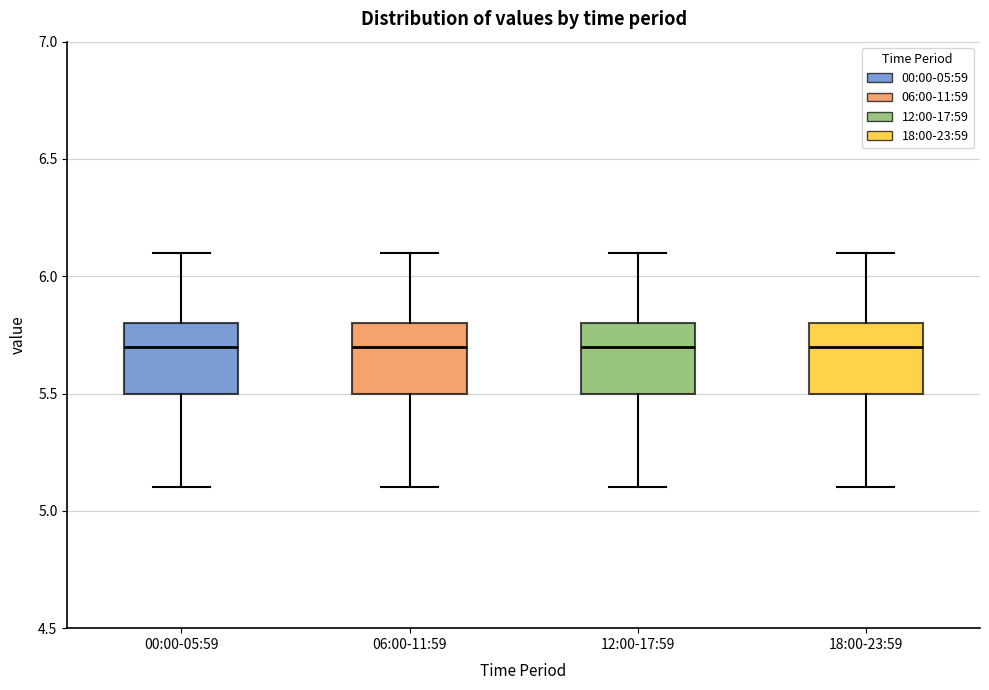

Reading left to right, transcribe this box plot: for each box, give where its median line is, the range the box spans, and where its two whiskers end, as read against the y-axis. The values are not printed on the chart, so give them approximately, as read against the axis.

00:00-05:59: median 5.7, box 5.5 to 5.8, whiskers 5.1 to 6.1
06:00-11:59: median 5.7, box 5.5 to 5.8, whiskers 5.1 to 6.1
12:00-17:59: median 5.7, box 5.5 to 5.8, whiskers 5.1 to 6.1
18:00-23:59: median 5.7, box 5.5 to 5.8, whiskers 5.1 to 6.1